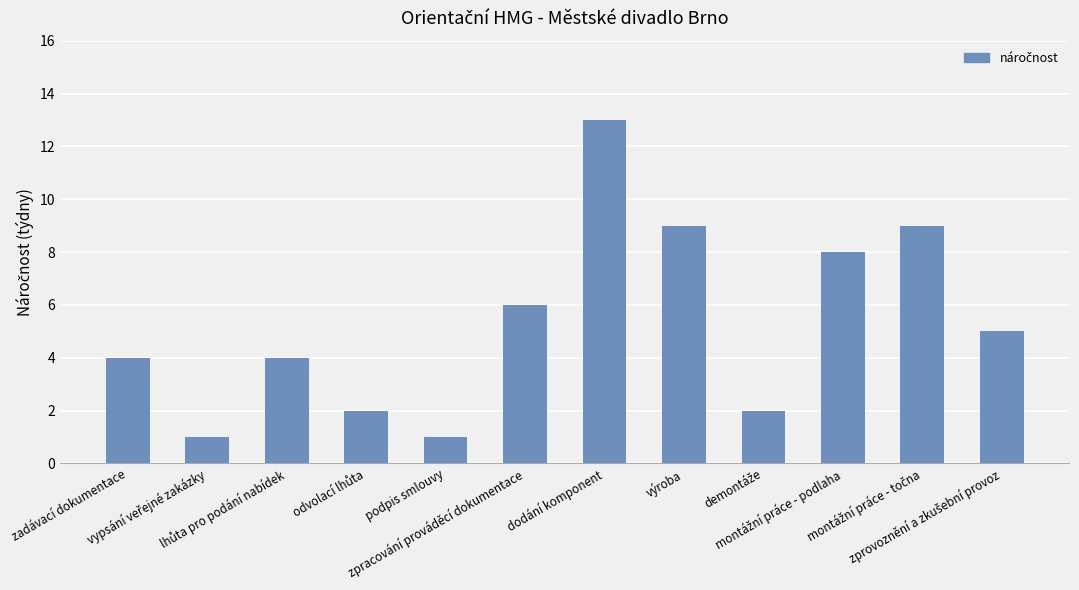

What is the greatest value displayed?

13